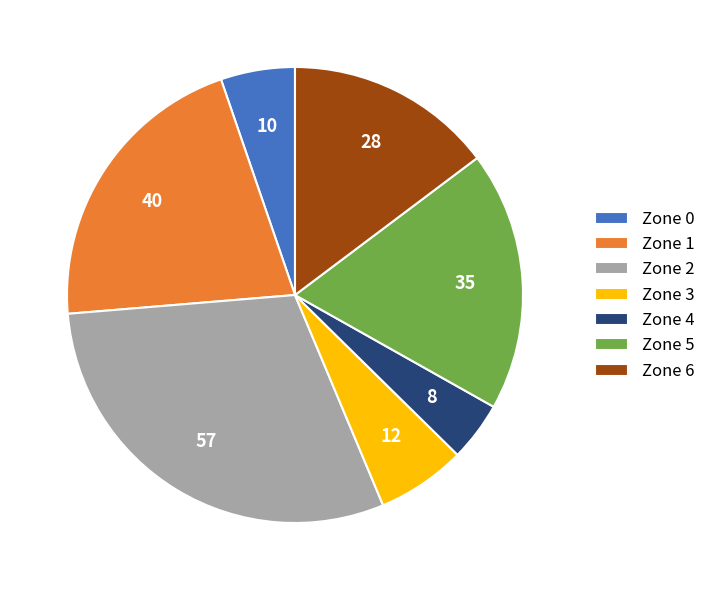

What is the ratio of the value at Zone 1 to the value at Zone 6?

1.4